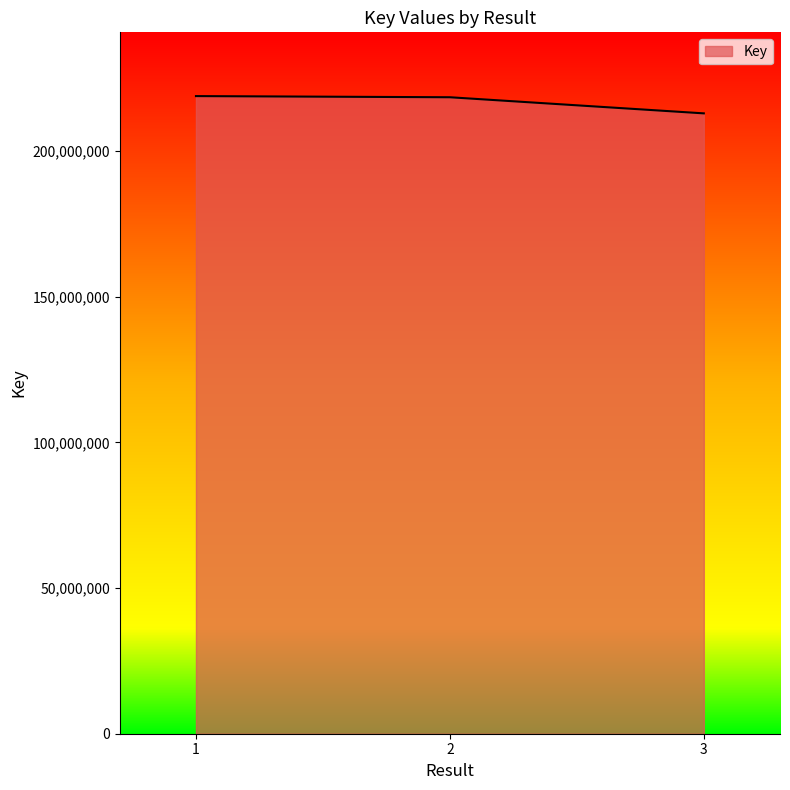

What is the average value?

216707854